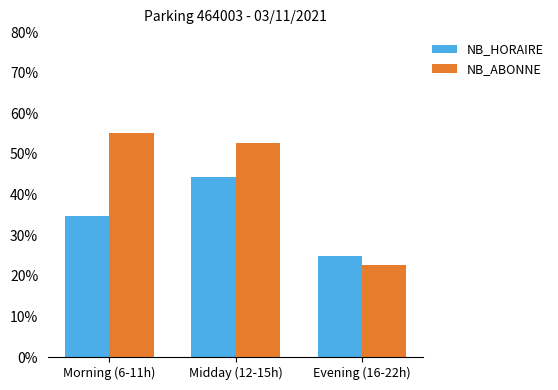

Which series has the largest total across all categories?

NB_ABONNE